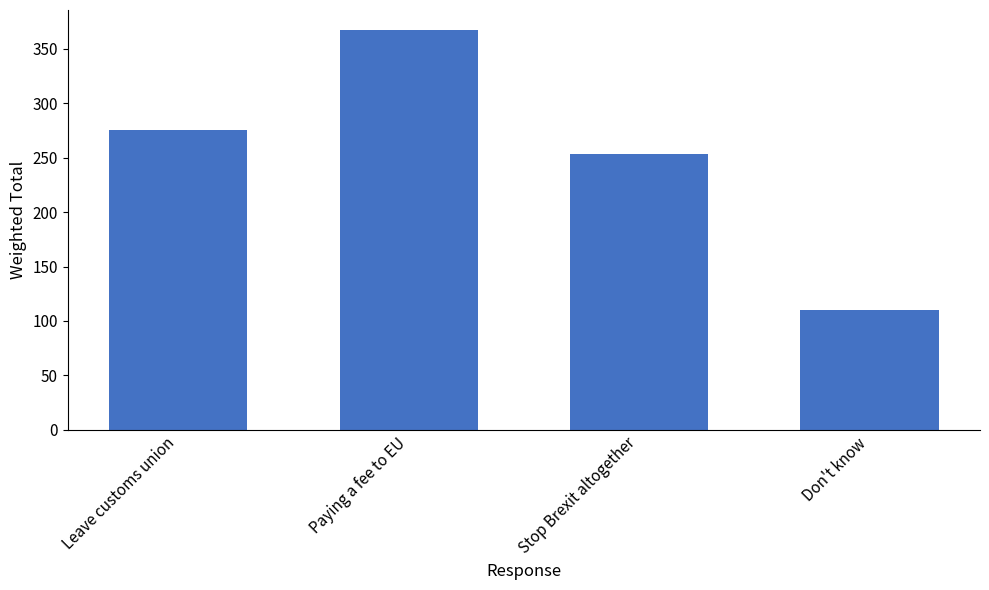

Which label corresponds to the smallest value in the chart?

Don't know